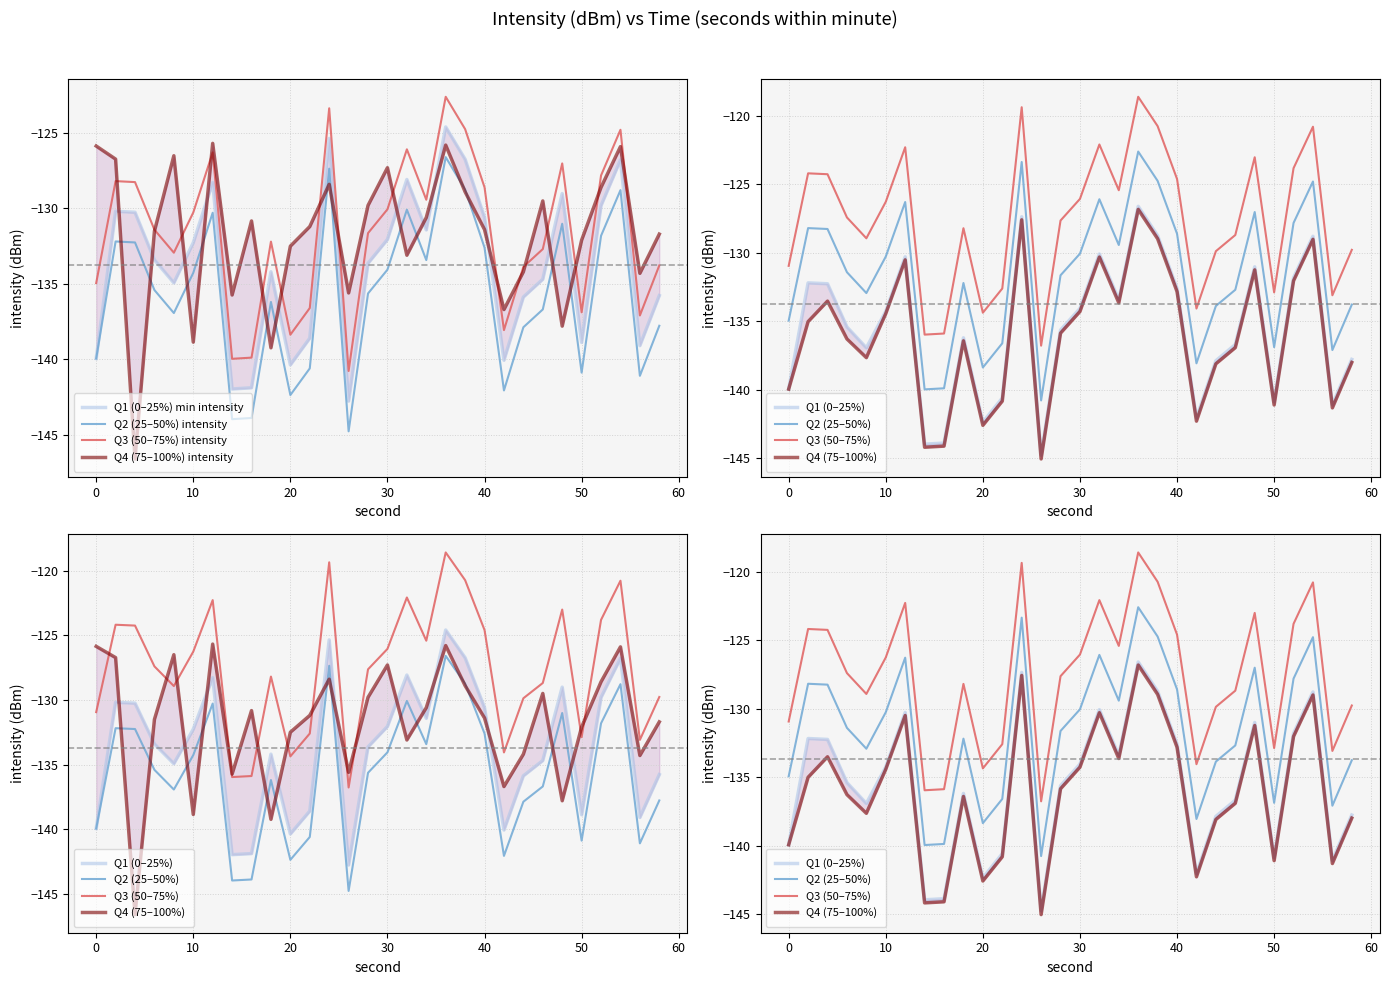

Rank the categories by q1 value from highest to lowest.

36, 24, 38, 54, 32, 12, 48, 52, 2, 4, 40, 34, 30, 10, 6, 28, 18, 46, 8, 58, 44, 0, 22, 50, 56, 42, 20, 16, 14, 26